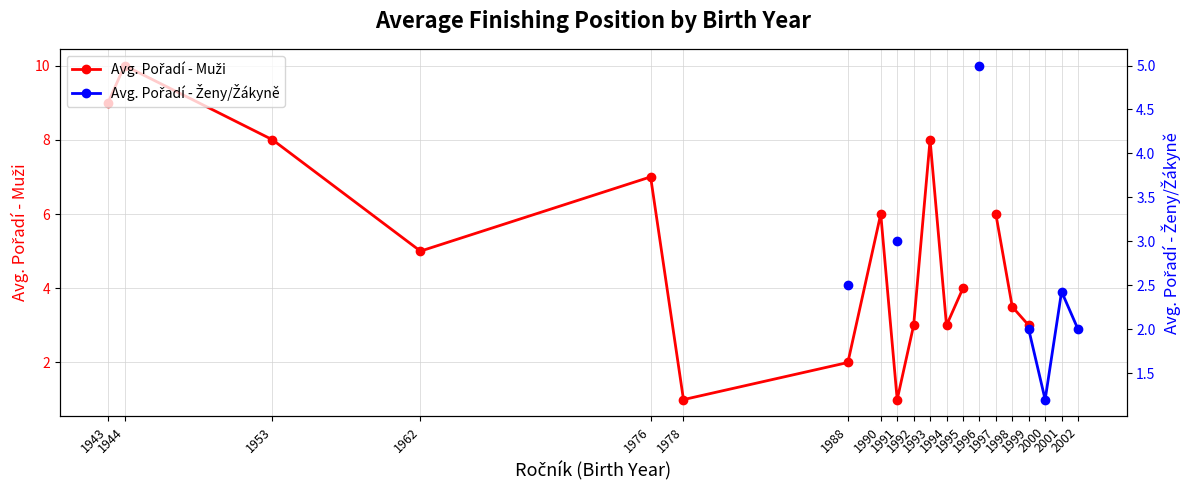

Which has a higher value, 1988 or 1992?

1992